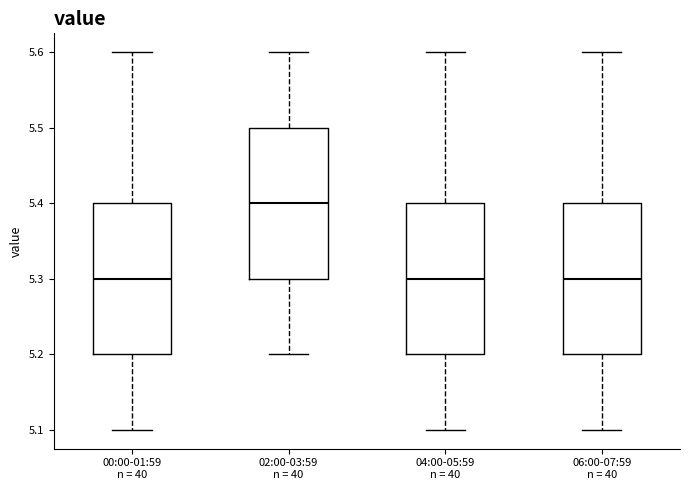

Reading left to right, transcribe this box plot: for each box, give where its median line is, the range the box spans, and where its two whiskers end, as read against the y-axis. The values are not printed on the chart, so give them approximately, as read against the axis.

00:00-01:59 n = 40: median 5.3, box 5.2 to 5.4, whiskers 5.1 to 5.6
02:00-03:59 n = 40: median 5.4, box 5.3 to 5.5, whiskers 5.2 to 5.6
04:00-05:59 n = 40: median 5.3, box 5.2 to 5.4, whiskers 5.1 to 5.6
06:00-07:59 n = 40: median 5.3, box 5.2 to 5.4, whiskers 5.1 to 5.6